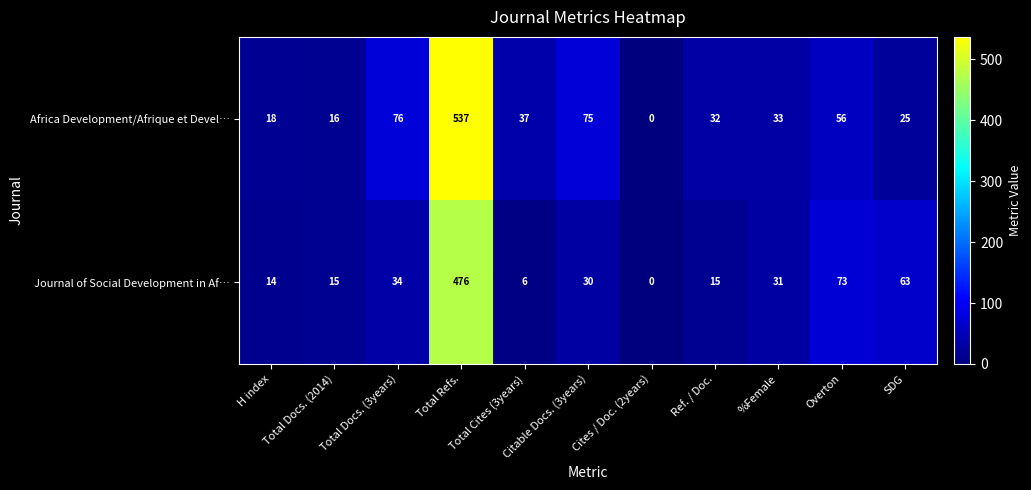

Which series has the largest range (max minus min)?

Africa Development/Afrique et Devel…